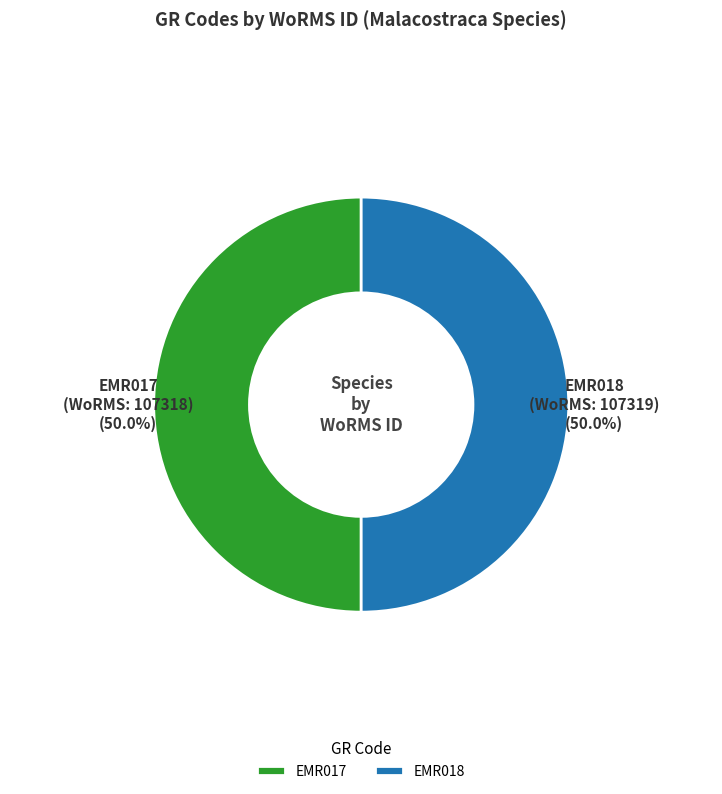

What is the total percentage of EMR017 and EMR018?

100.0%